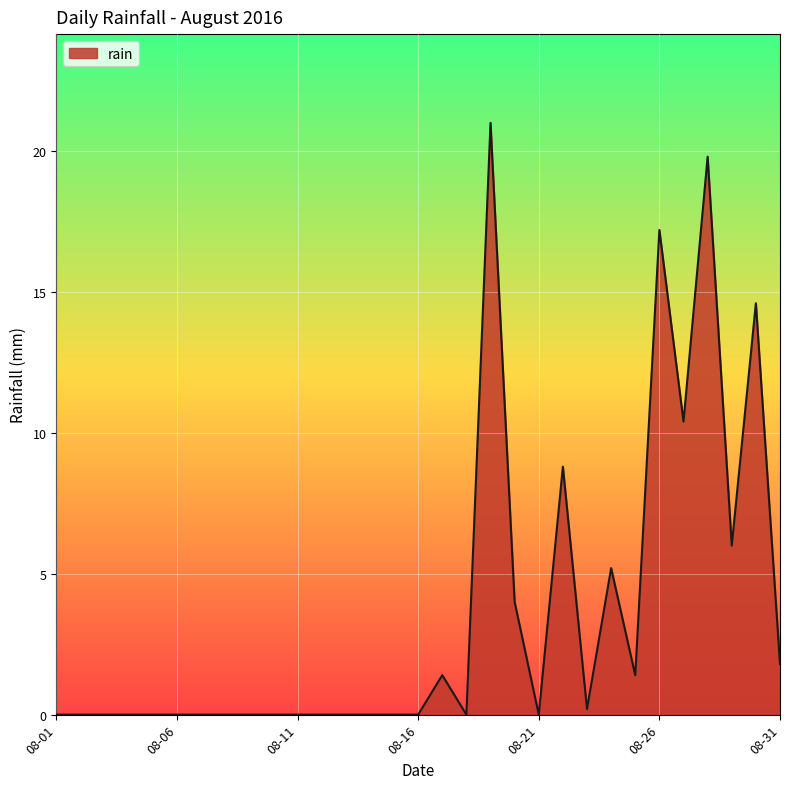

What is the greatest value displayed?

21.0